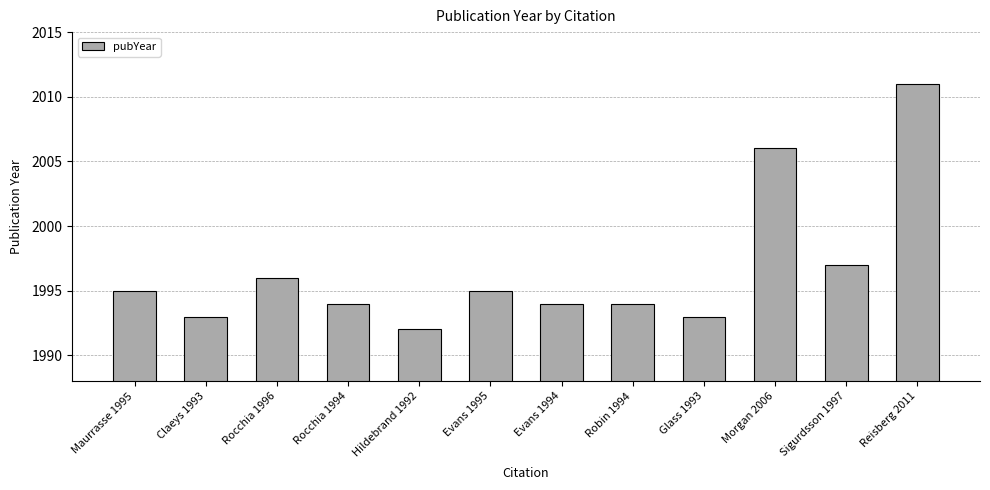

What is the minimum value shown in the chart?

1992